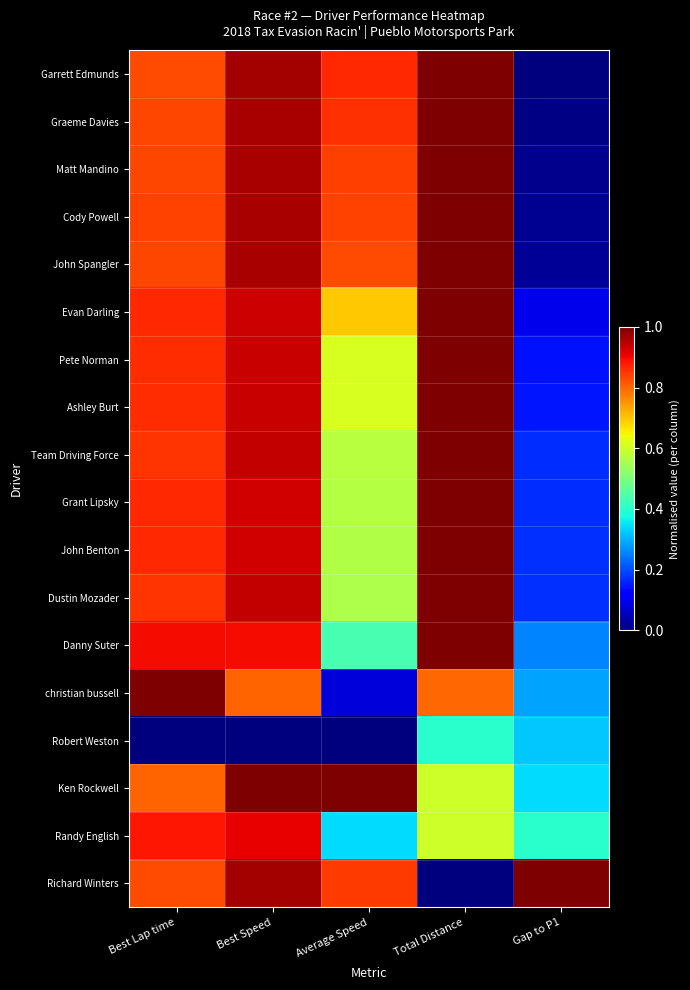

Rank the series by their maximum value, from highest to lowest.

Garrett Edmunds, Graeme Davies, Matt Mandino, Cody Powell, John Spangler, Evan Darling, Pete Norman, Ashley Burt, Team Driving Force, Grant Lipsky, John Benton, Dustin Mozader, Danny Suter, christian bussell, Ken Rockwell, Richard Winters, Randy English, Robert Weston